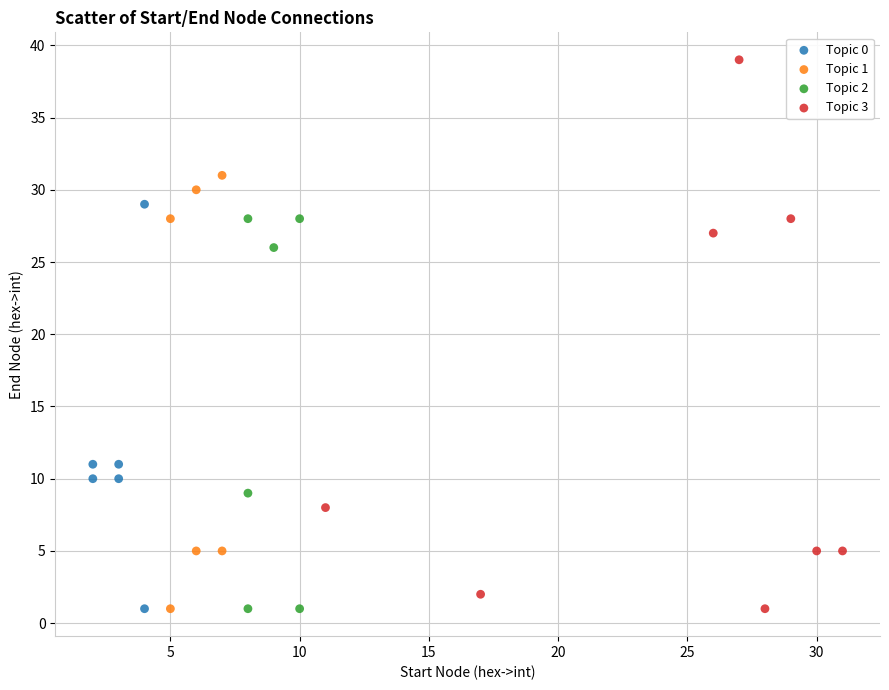

Which series has the largest Y range (max minus min)?

Topic 3